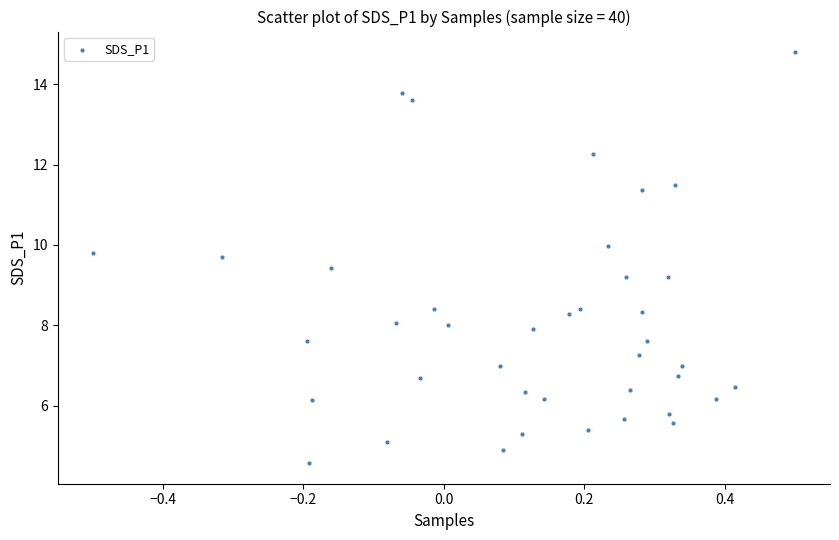

What is the range of Y values (max minus min)?

10.2